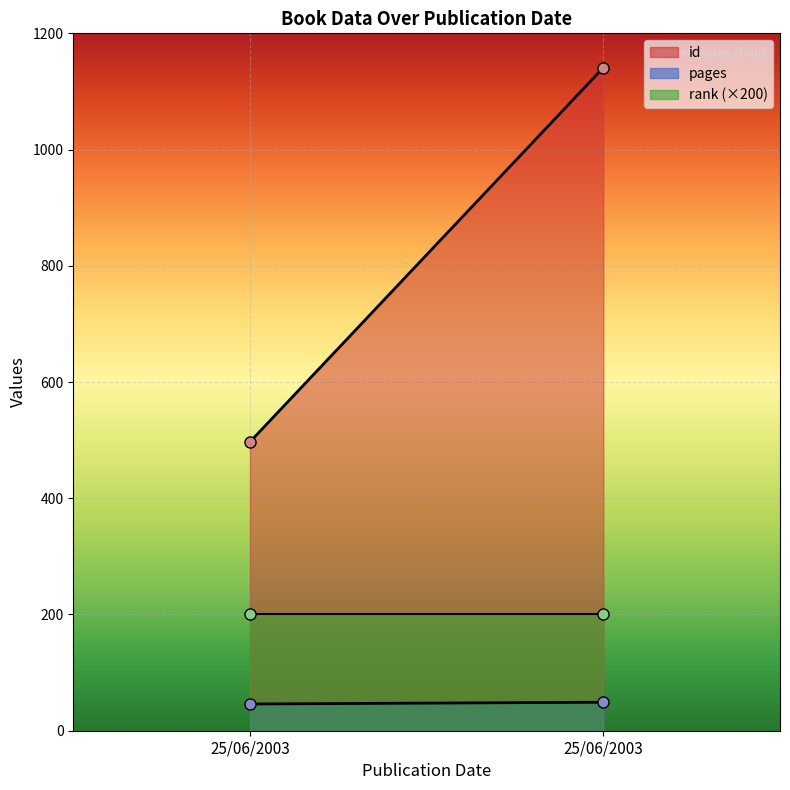

Rank the series by their maximum value, from lowest to highest.

rank, pages, id